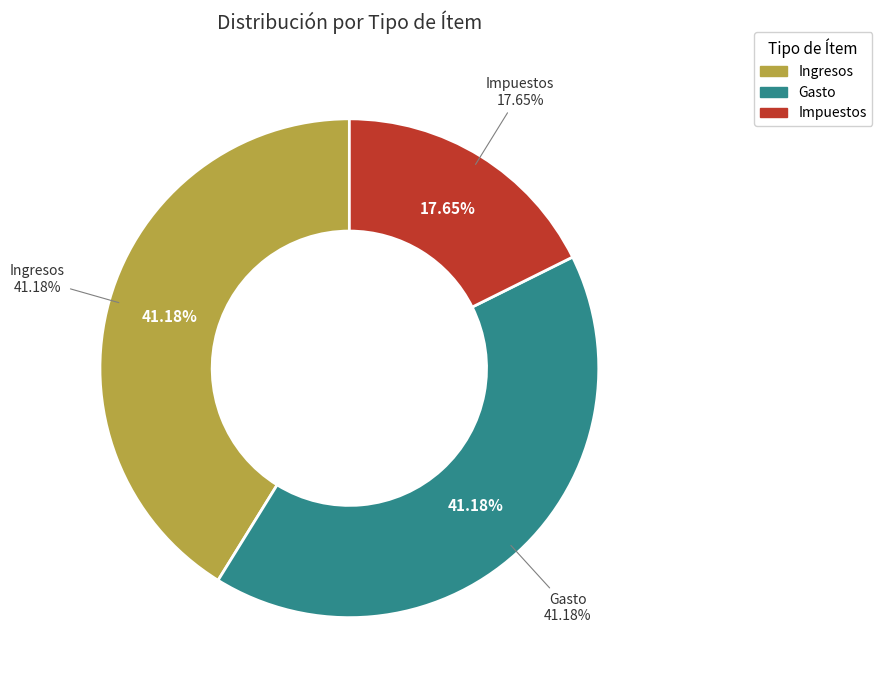

Rank the categories by value from highest to lowest.

Ingresos, Gasto, Impuestos